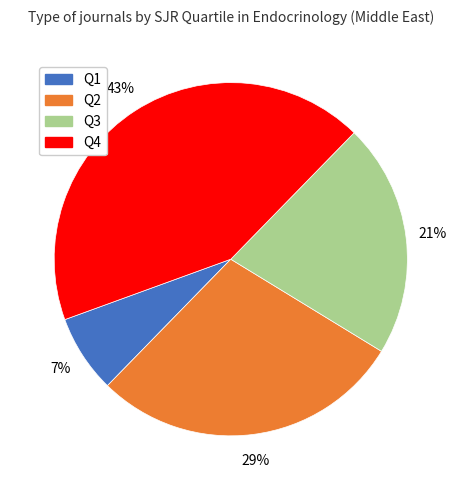

What percentage is the Q2 slice, to the nearest percent?

29%